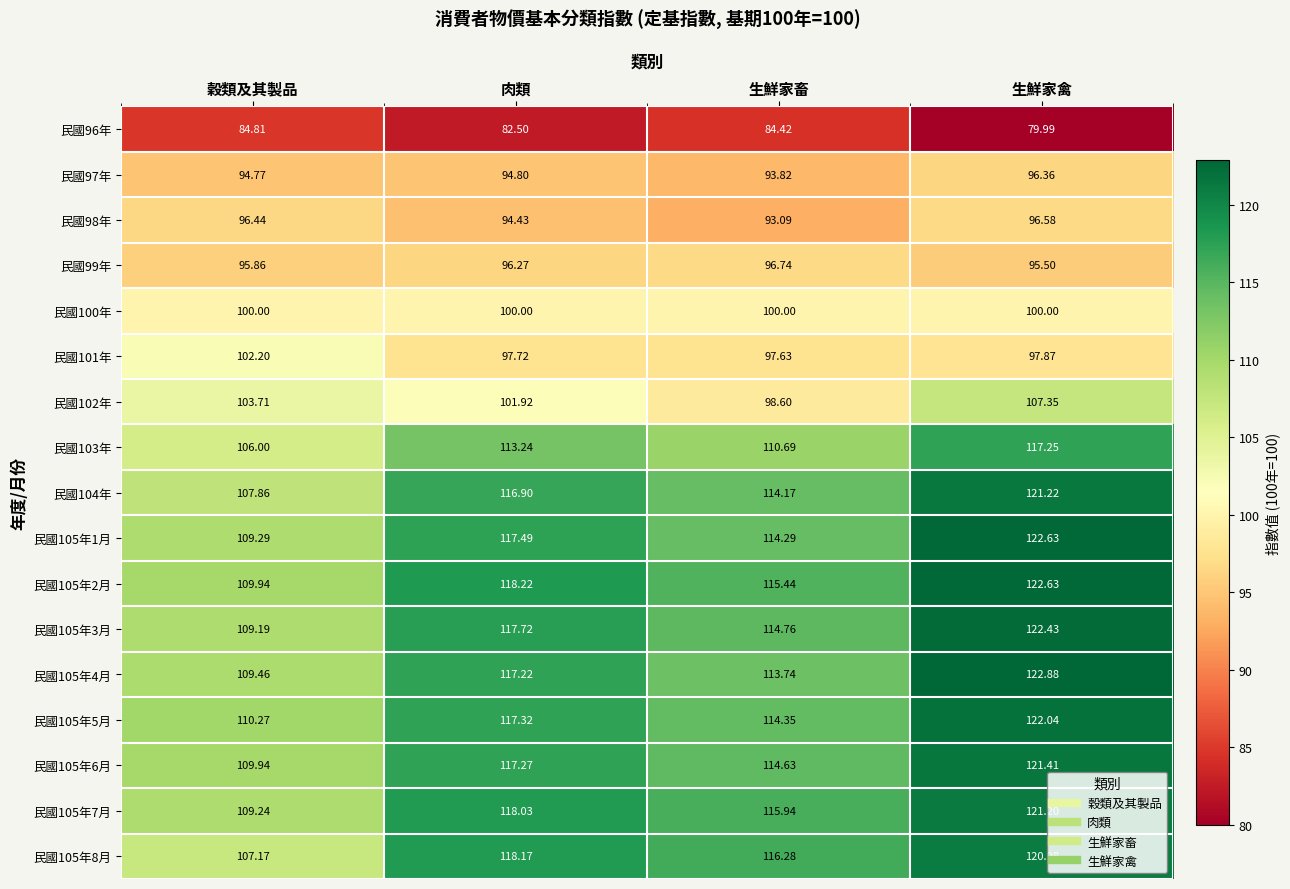

Is the value of 民國103年 at 穀類及其製品 greater than the value of 民國105年3月 at 穀類及其製品?

No